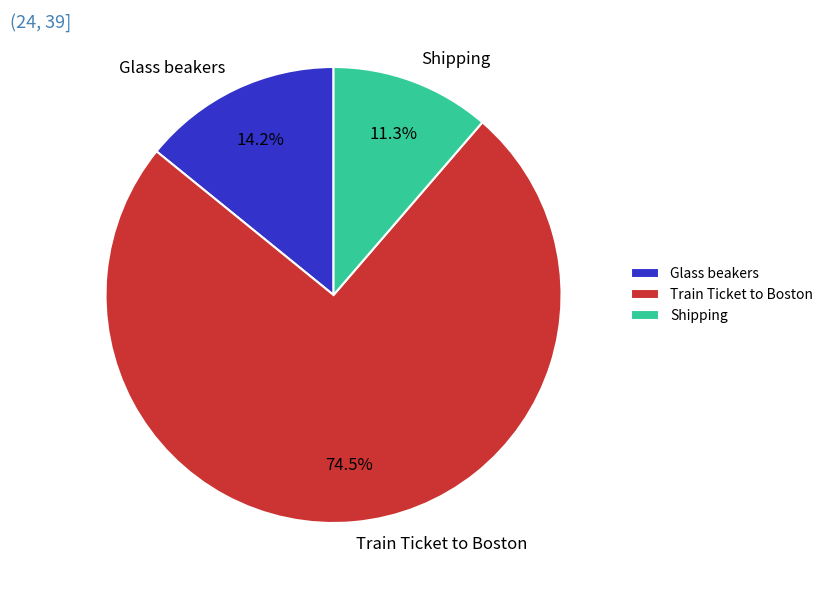

Count the number of slices in the pie.

3